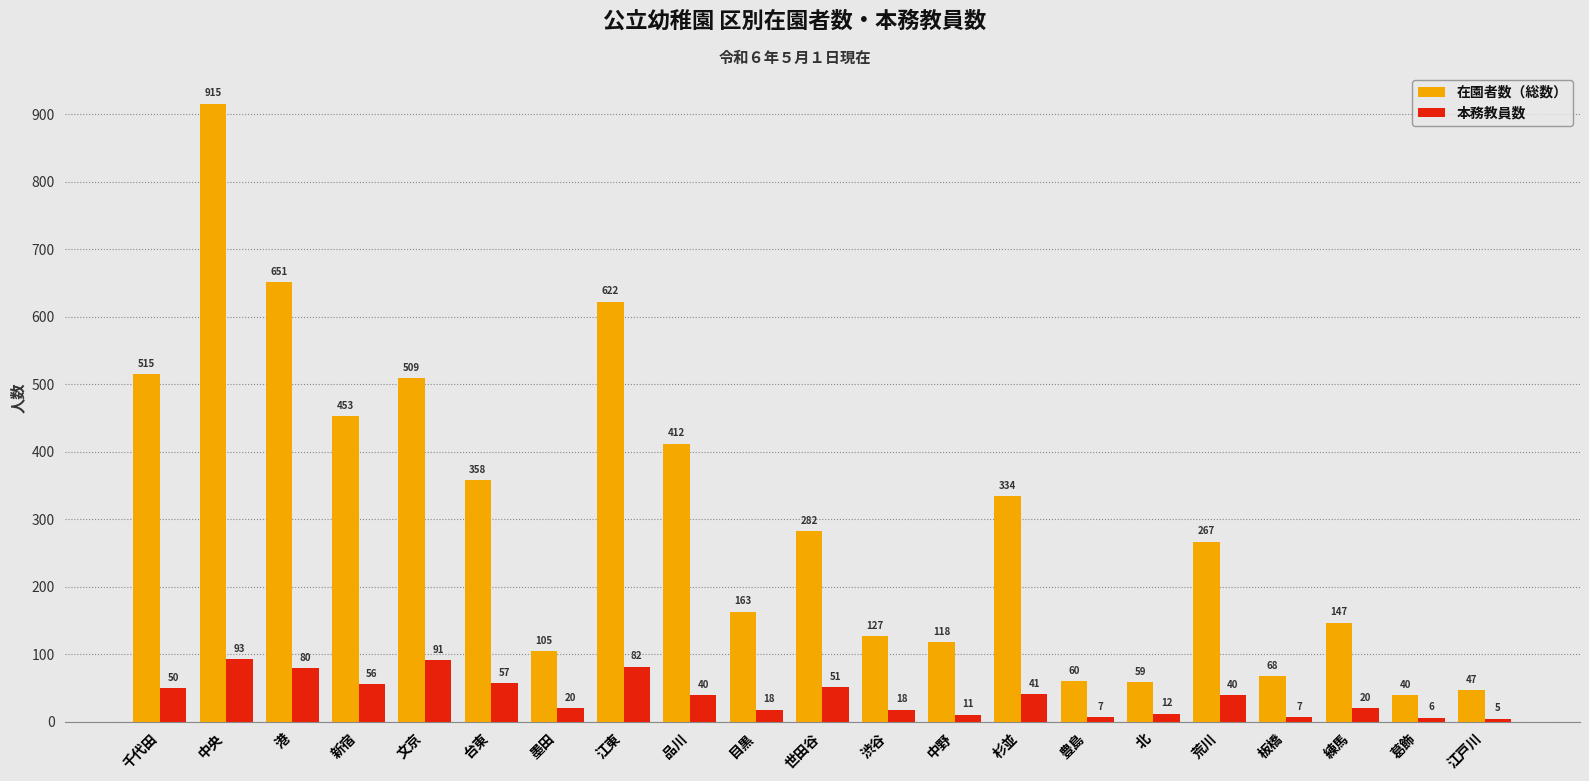

Reading left to right, transcribe all the data shown in this chart.

在園者数（総数）: 千代田=515	中央=915	港=651	新宿=453	文京=509	台東=358	墨田=105	江東=622	品川=412	目黒=163	世田谷=282	渋谷=127	中野=118	杉並=334	豊島=60	北=59	荒川=267	板橋=68	練馬=147	葛飾=40	江戸川=47
本務教員数: 千代田=50	中央=93	港=80	新宿=56	文京=91	台東=57	墨田=20	江東=82	品川=40	目黒=18	世田谷=51	渋谷=18	中野=11	杉並=41	豊島=7	北=12	荒川=40	板橋=7	練馬=20	葛飾=6	江戸川=5